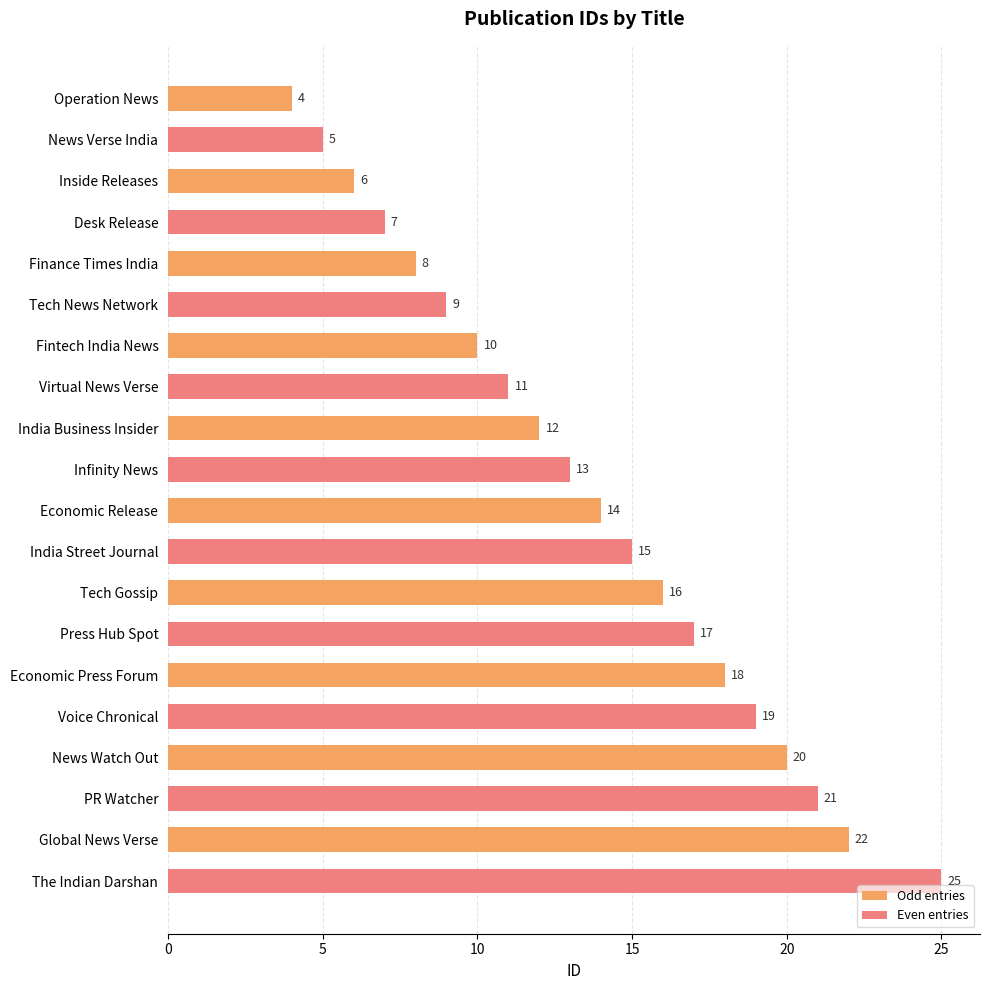

What are all the series names shown in the legend?

Odd entries, Even entries